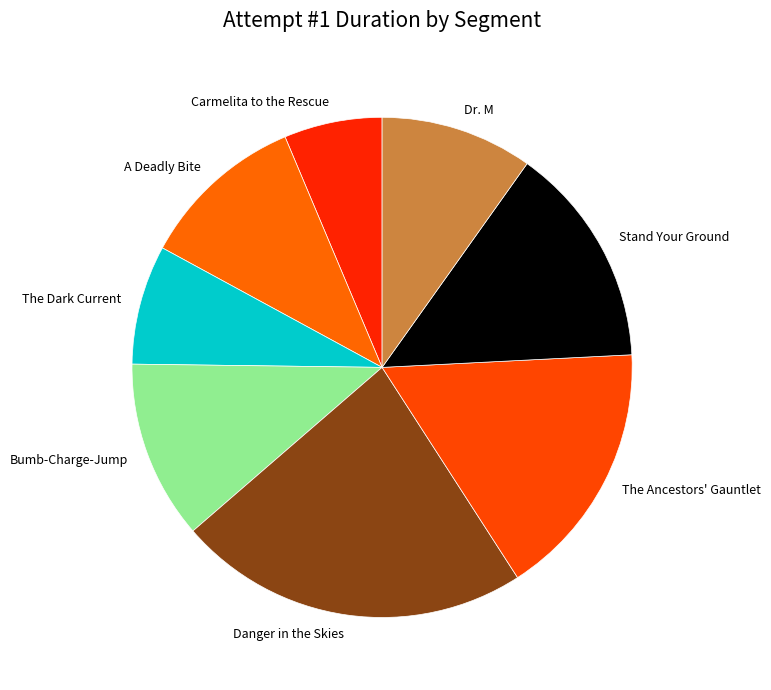

Rank the categories by value from lowest to highest.

Carmelita to the Rescue, The Dark Current, Dr. M, A Deadly Bite, Bumb-Charge-Jump, Stand Your Ground, The Ancestors' Gauntlet, Danger in the Skies